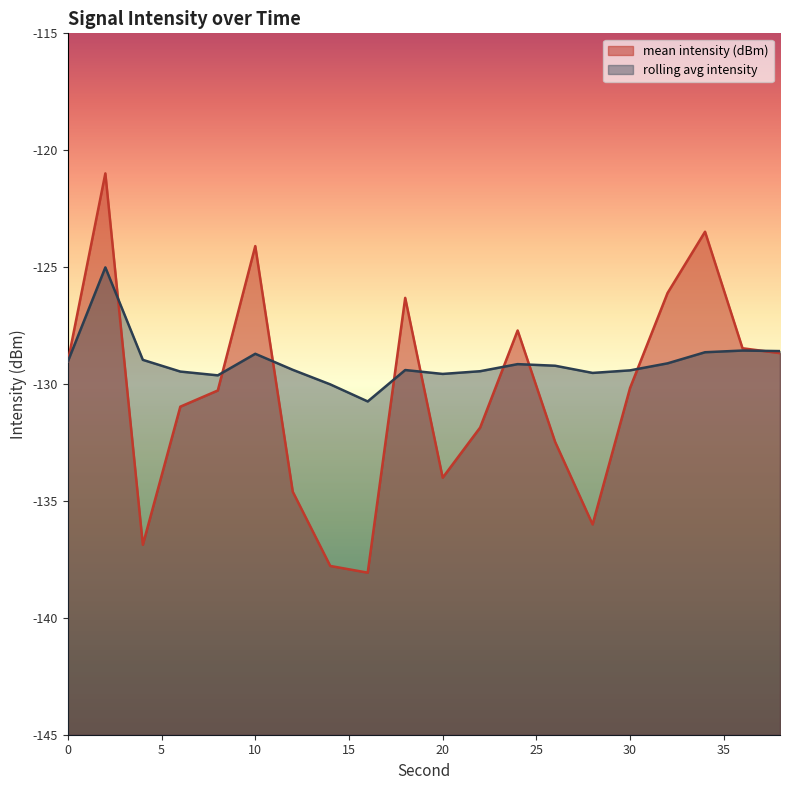

Reading left to right, list all the values displayed in this chart.

mean intensity (dBm): -129.0	-121.0	-136.9	-131.0	-130.3	-124.1	-134.6	-137.8	-138.1	-126.3	-134.0	-131.9	-127.7	-132.5	-136.0	-130.2	-126.1	-123.5	-128.5	-128.7
rolling avg intensity: -129.0	-125.0	-129.0	-129.5	-129.6	-128.7	-129.4	-130.0	-130.7	-129.4	-129.6	-129.5	-129.1	-129.2	-129.5	-129.4	-129.1	-128.6	-128.6	-128.6